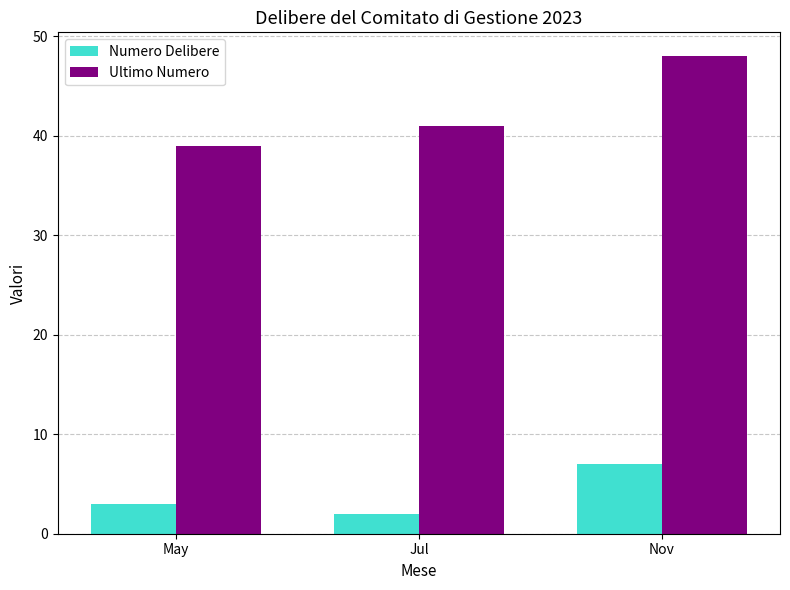

At which label is Ultimo Numero closest to 43?

Jul